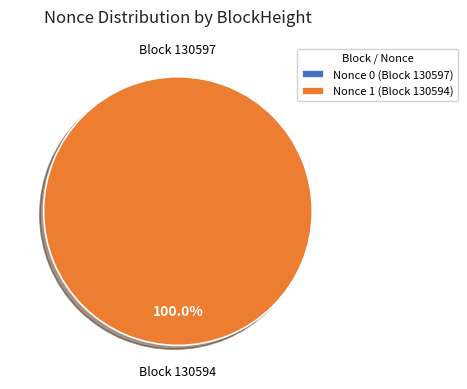

To the nearest percent, what portion does 130594 represent?

100%